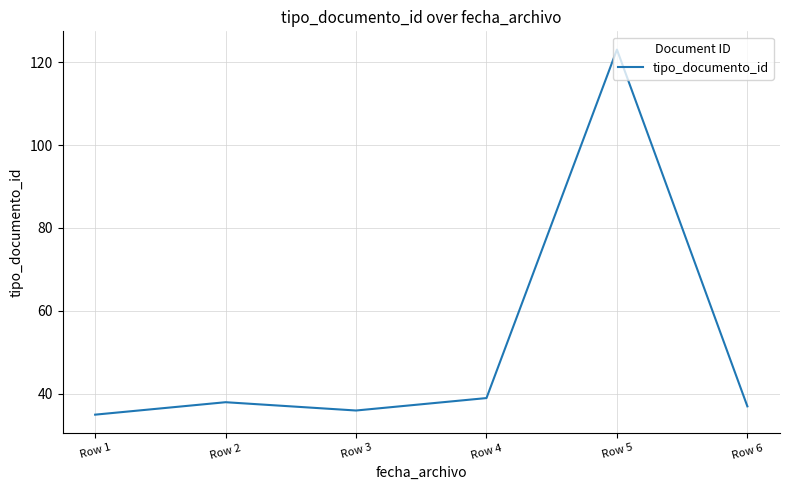

Which has a higher value, Row 3 or Row 4?

Row 4